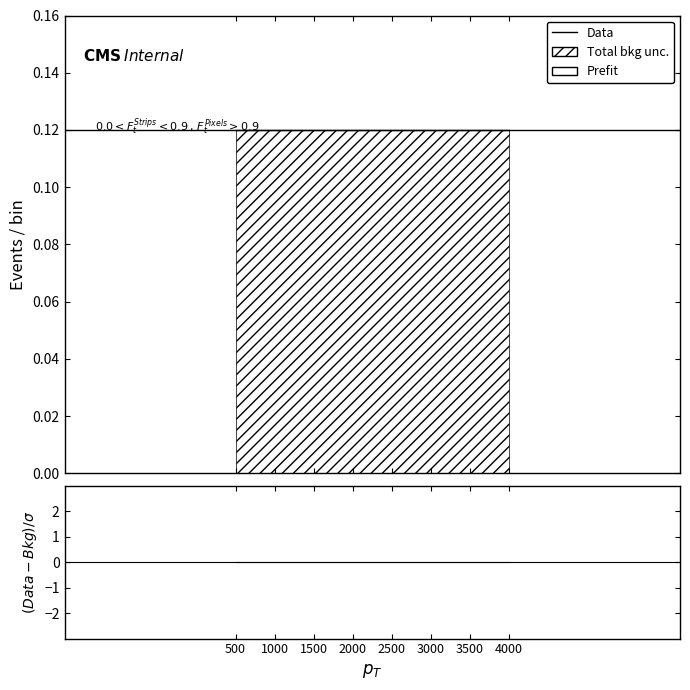

True or false: (Data-Bkg)/σ has a value of 0.0 at 3500.

True